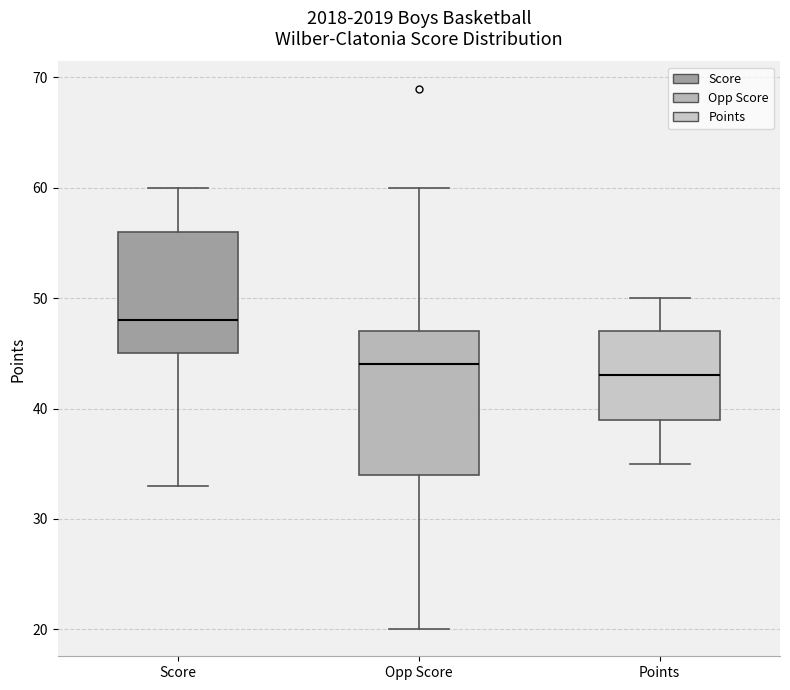

Reading left to right, read every box against the y-axis: the position of its median line, the range the box covers, and the ends of its whiskers. The values are not printed on the chart, so give them approximately, as read against the axis.

Score: median 48, box 45 to 56, whiskers 33 to 60
Opp Score: median 44, box 34 to 47, whiskers 20 to 60
Points: median 43, box 39 to 47, whiskers 35 to 50